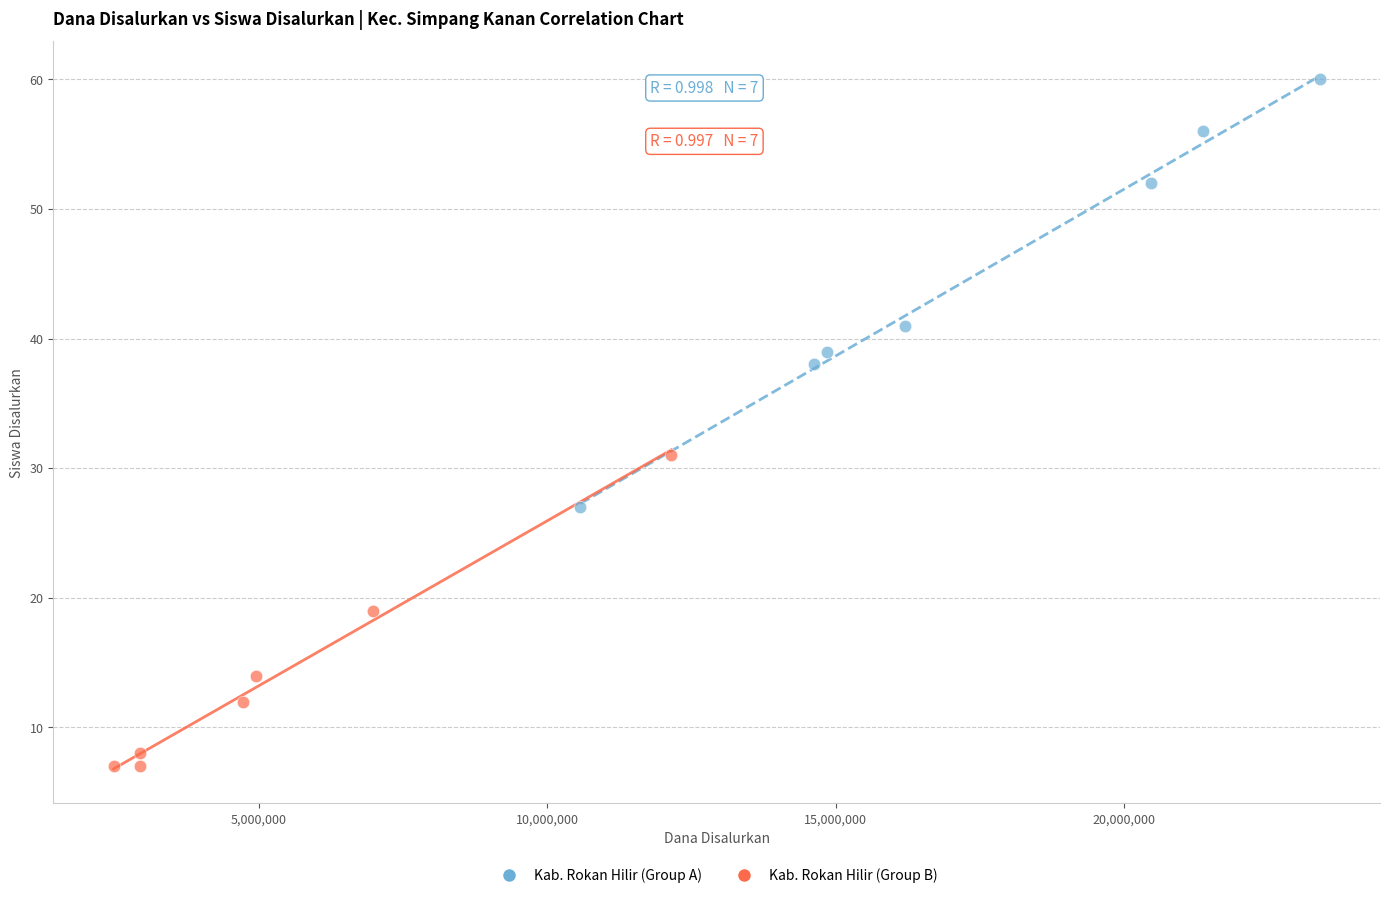

Which series reaches the minimum Y coordinate?

Kab. Rokan Hilir (Group B)